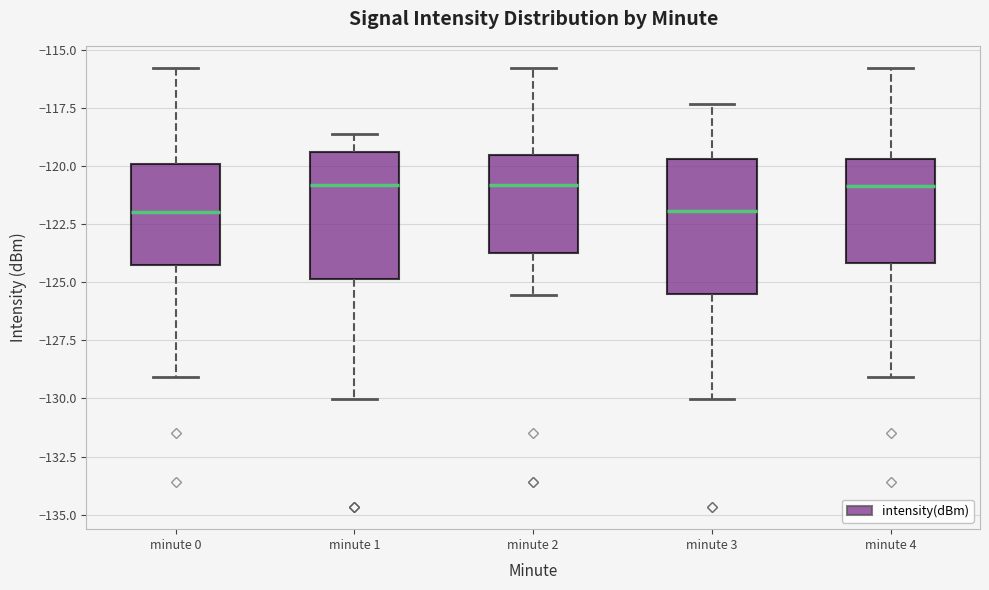

Where does the upper whisker of the box for minute 4 end on the y-axis? The values are not printed on the chart, so give them approximately, as read against the axis.

-116.0